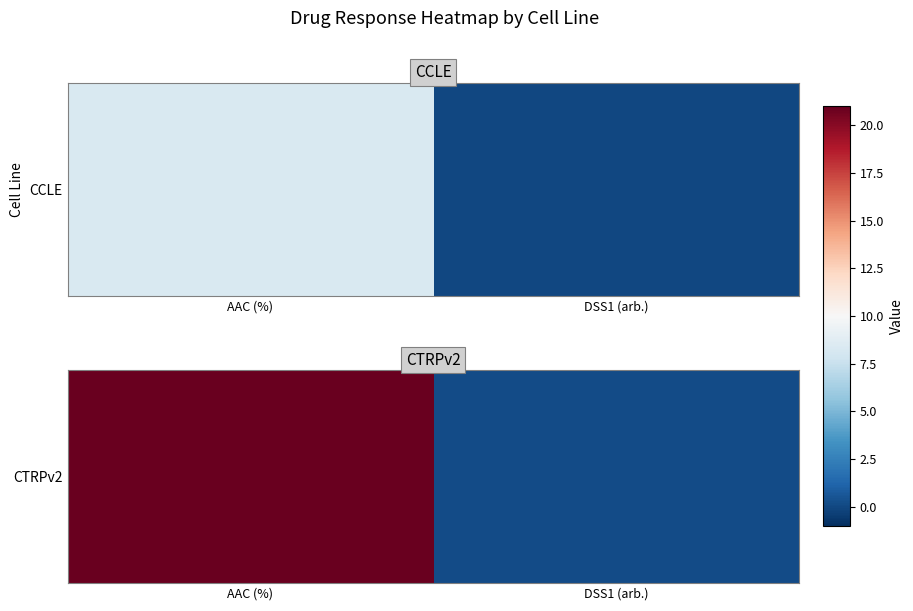

How many categories are shown in the chart?

2